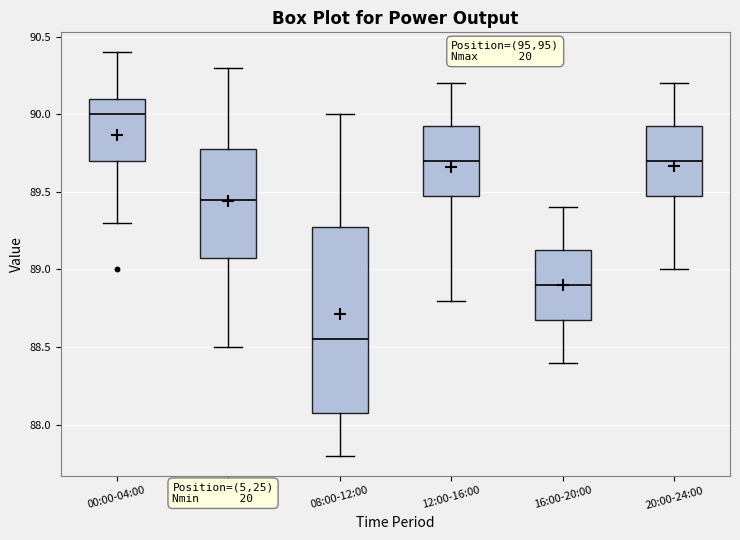

Which box's median line is the lowest?

08:00-12:00